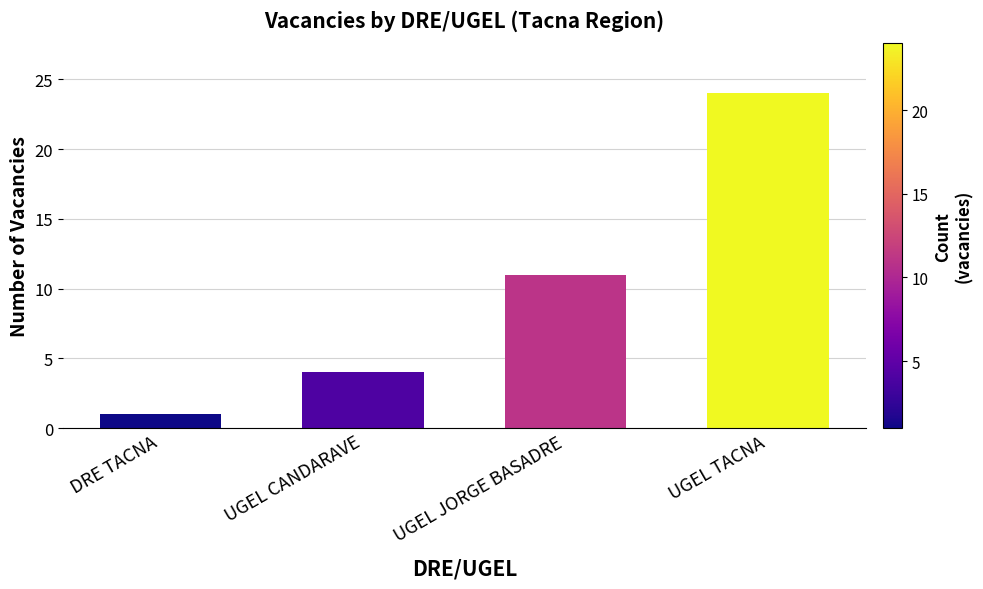

What is the ratio of the value at UGEL TACNA to the value at UGEL JORGE BASADRE?

2.2